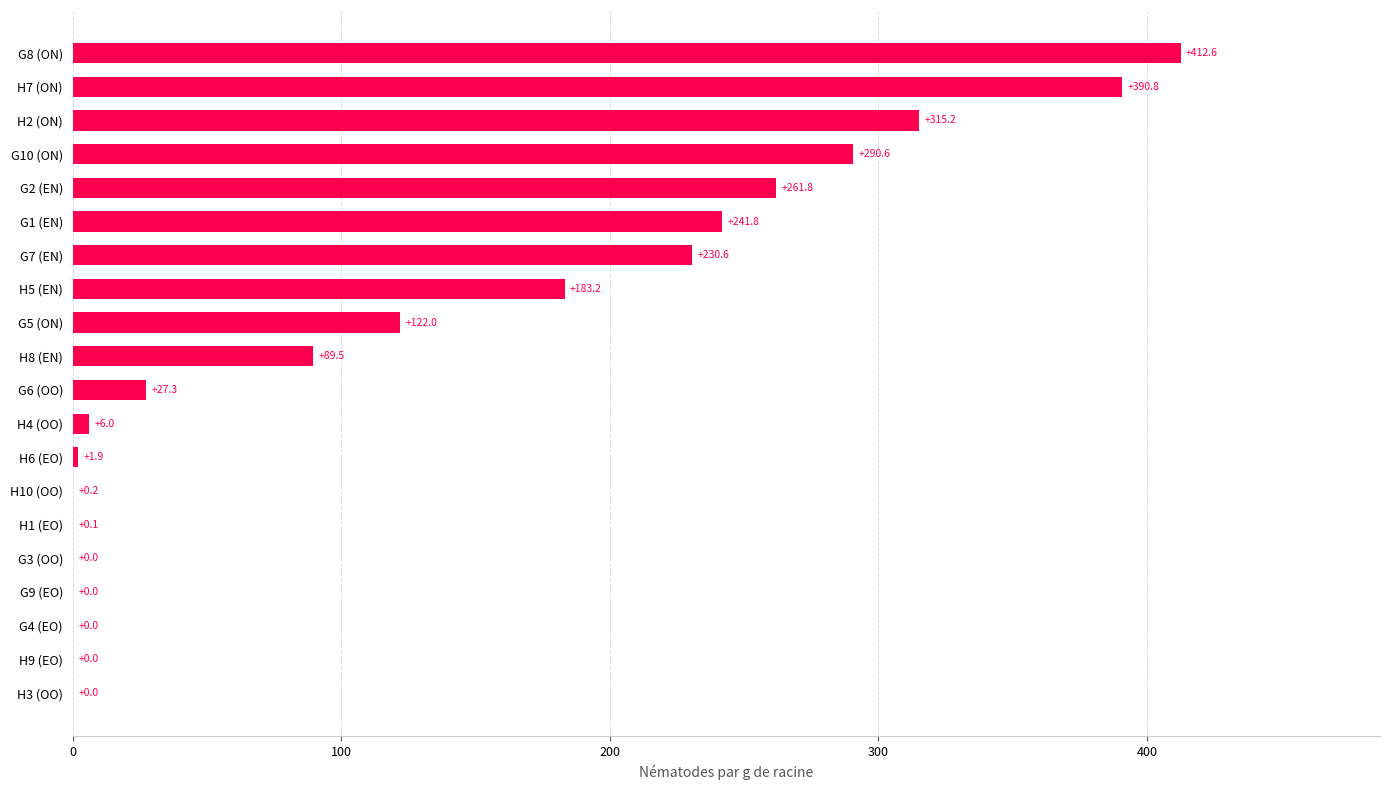

Are the bars horizontal?

Yes